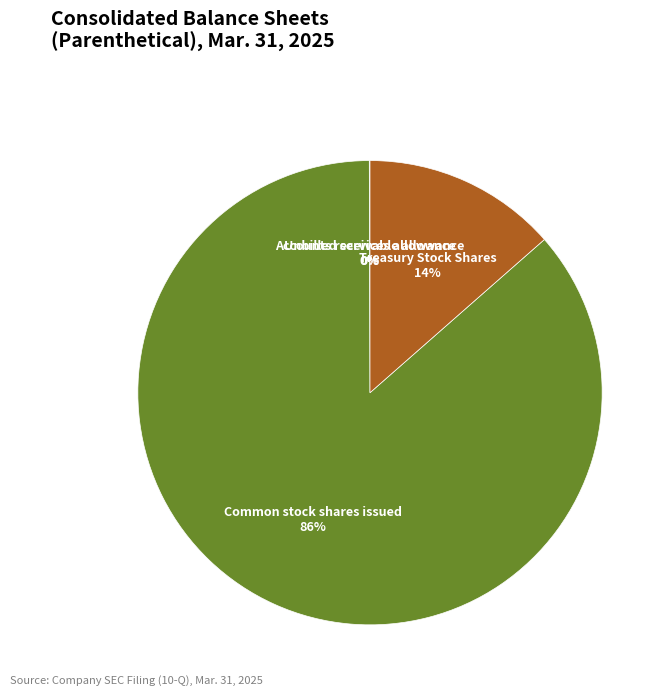

Does any single category account for the majority?

Yes